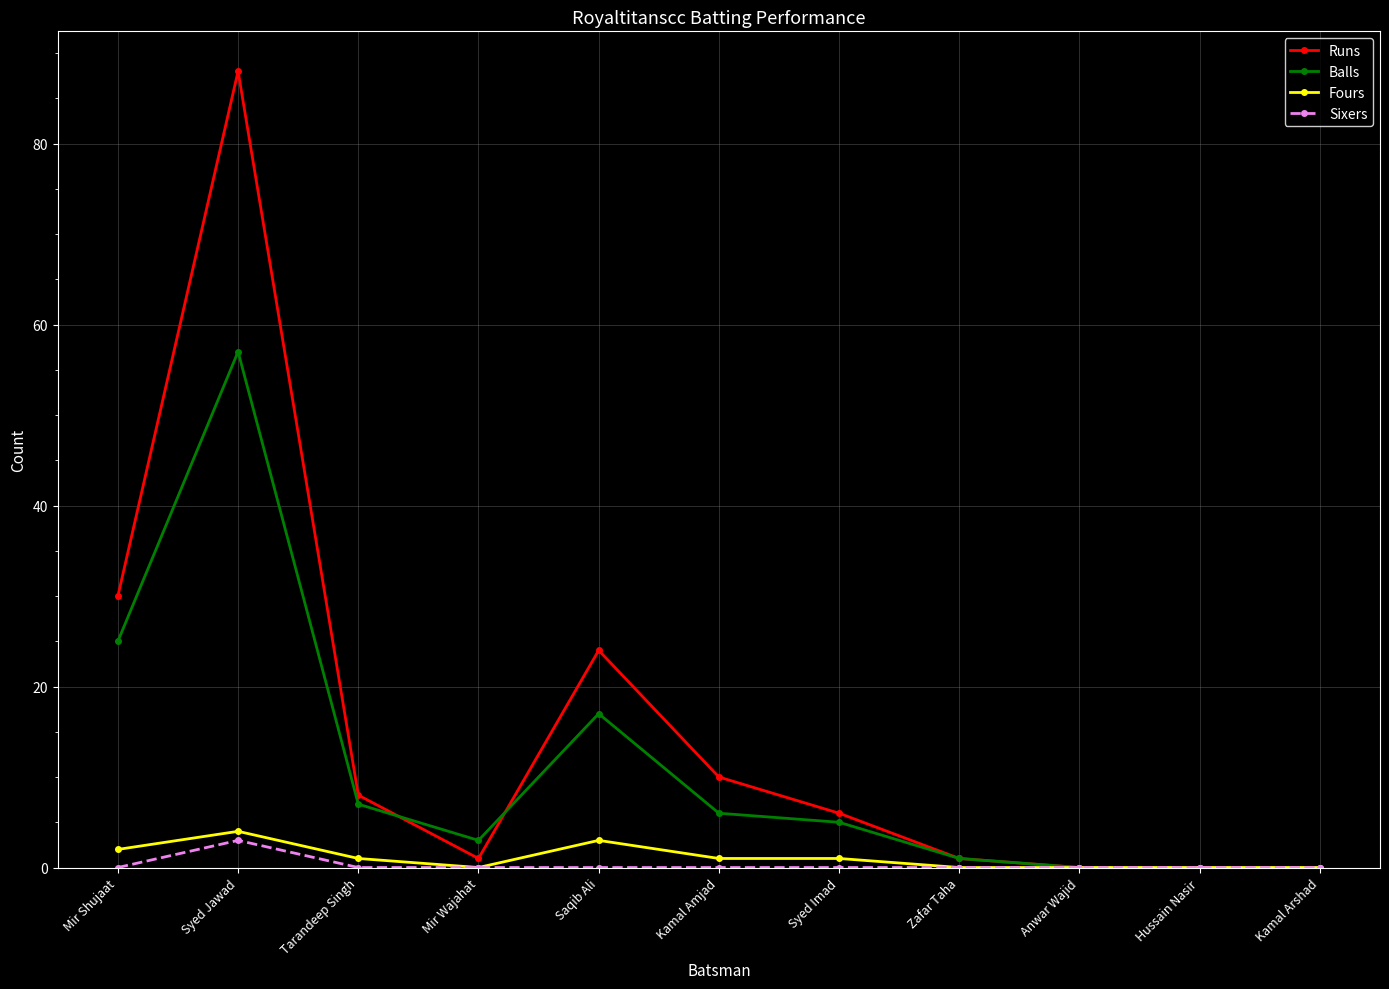

The Balls series shows 15 at Syed Jawad. True or false?

False